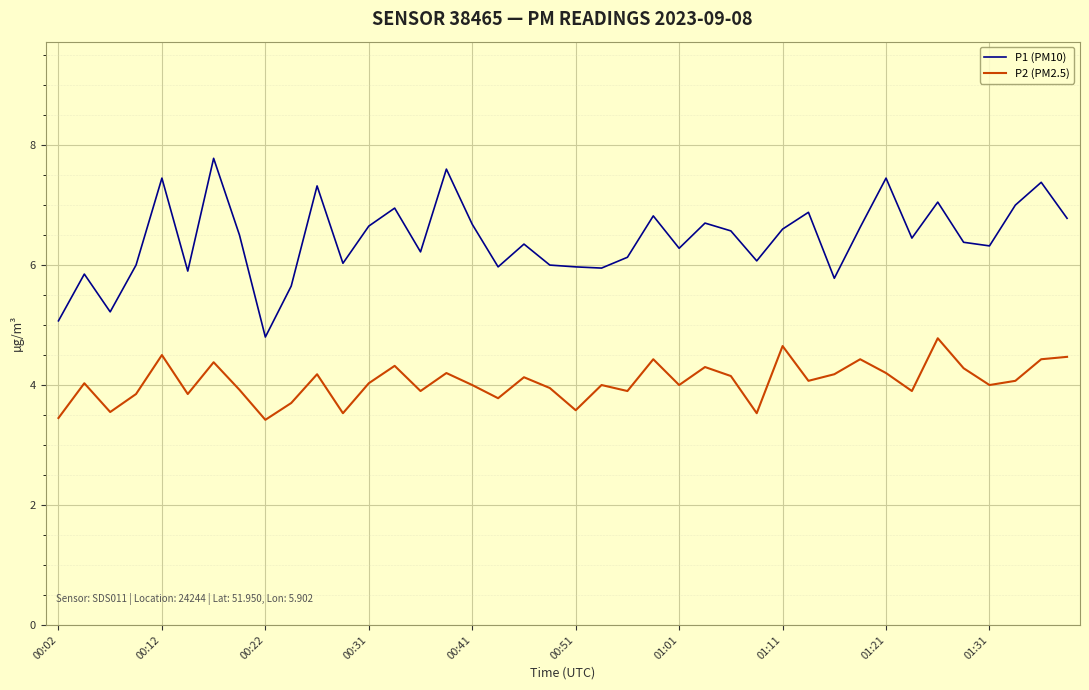

Which series has the largest range (max minus min)?

P1 (PM10)